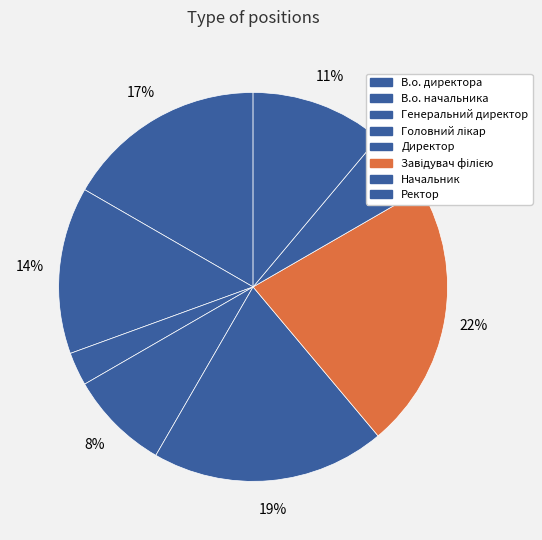

To the nearest percent, what portion does Ректор represent?

11%